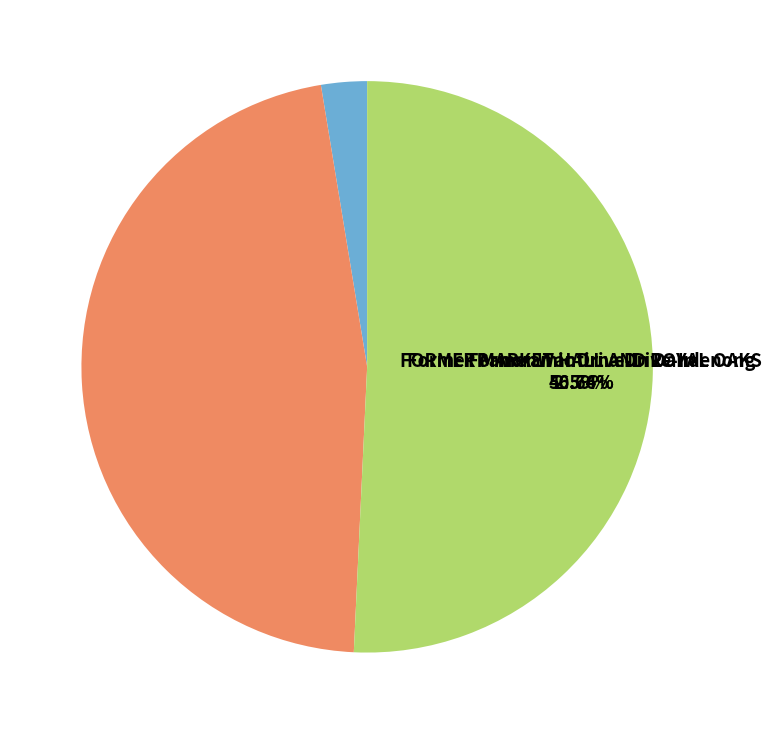

What percentage is the FORMER MARKET HALL AND ROYAL OAKS slice, to the nearest percent?

3%